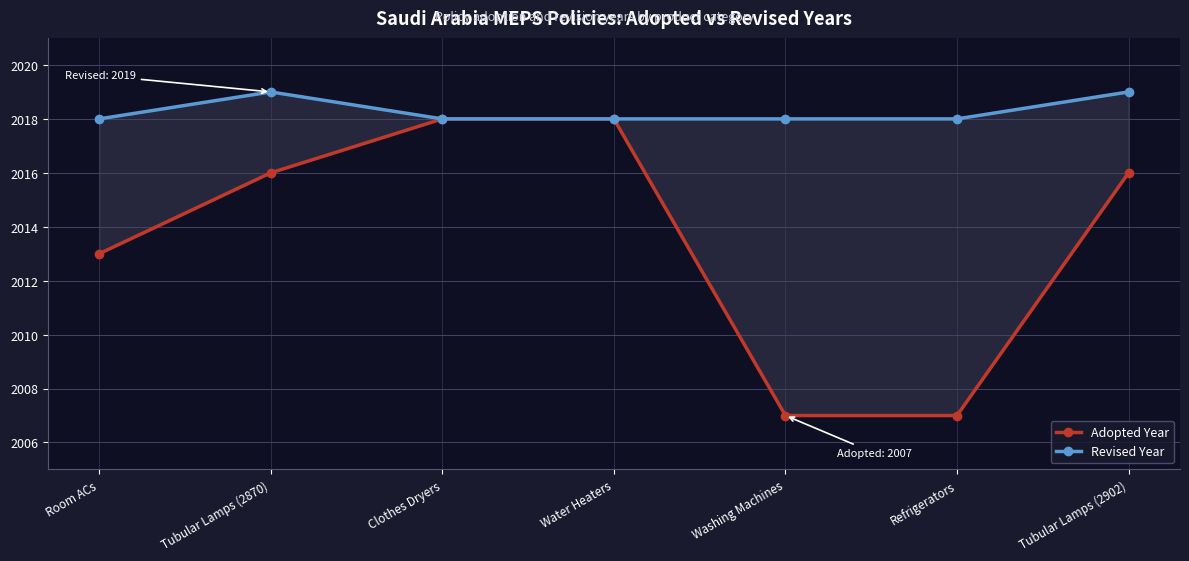

Which series has the widest spread of values?

Adopted Year